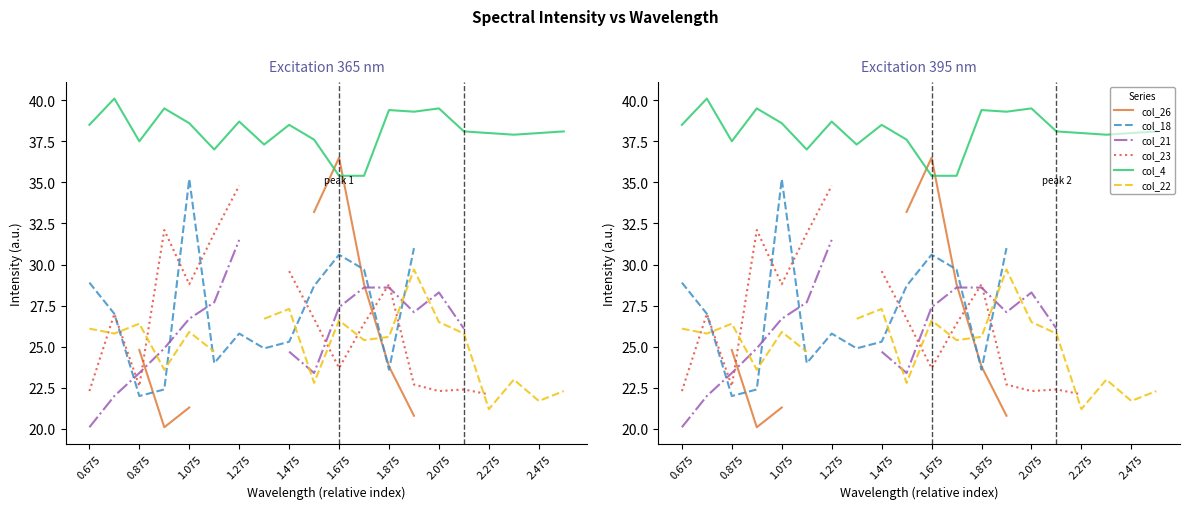

What is the difference between the maximum and minimum values in the col_4 series?

4.7